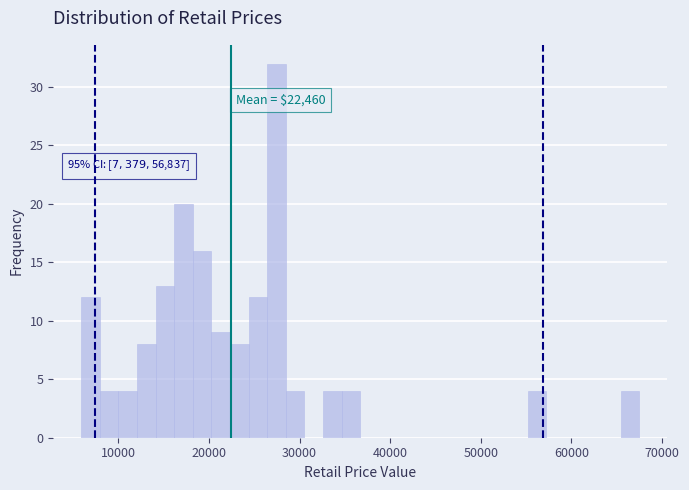

Around what value on the x-axis is the tallest bar? Give the approximate position of its centre, as read against the axis.

27000